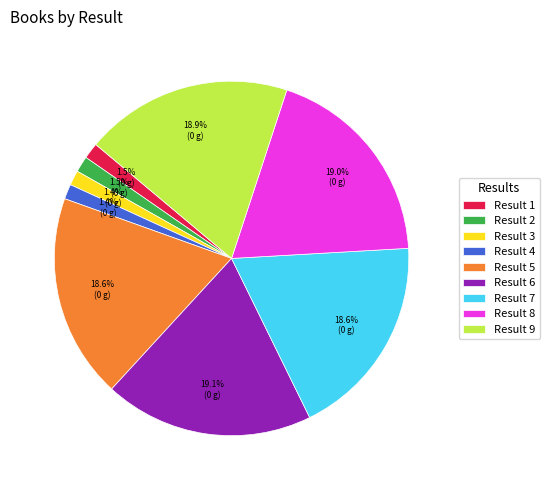

Is there a majority slice in this chart?

No